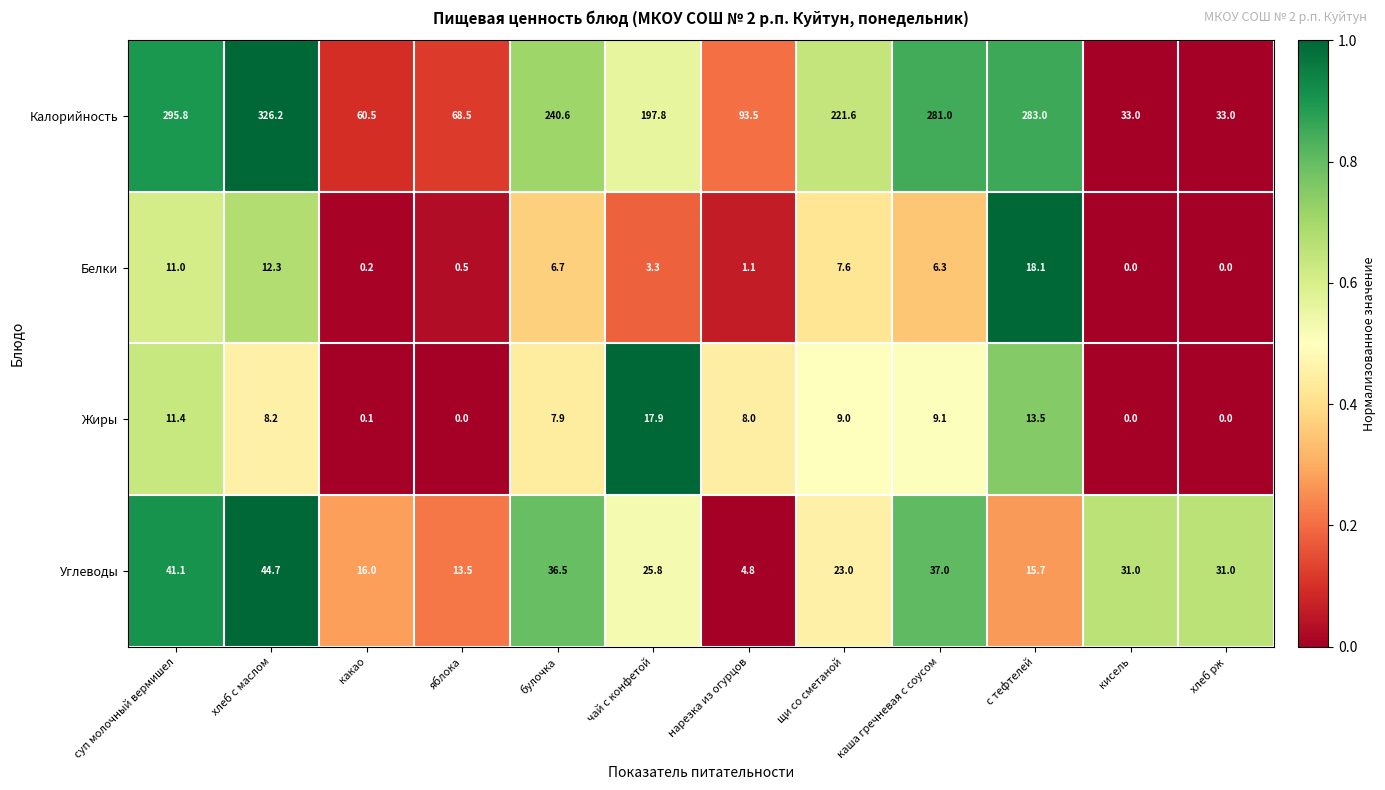

What is the average value of the Белки series?

5.6